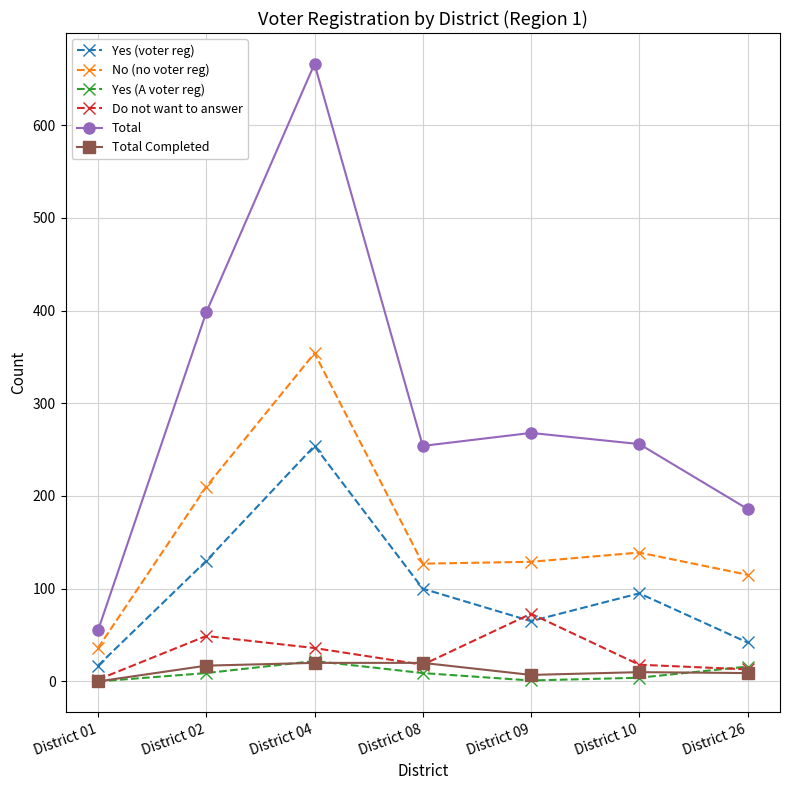

At which label does Total reach its minimum?

District 01